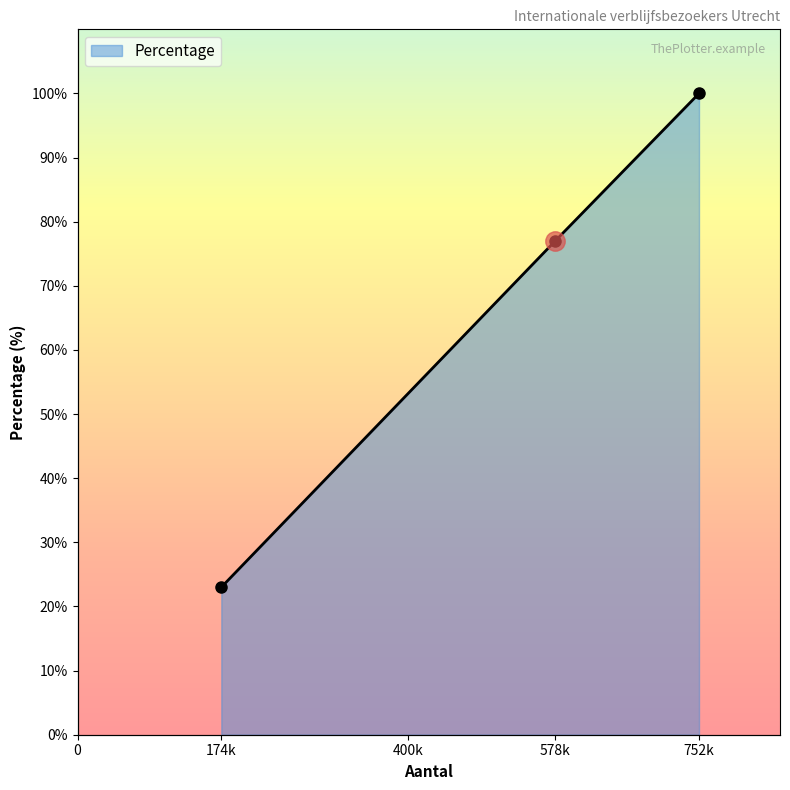

Is it true that the value at 578k is 77?

True